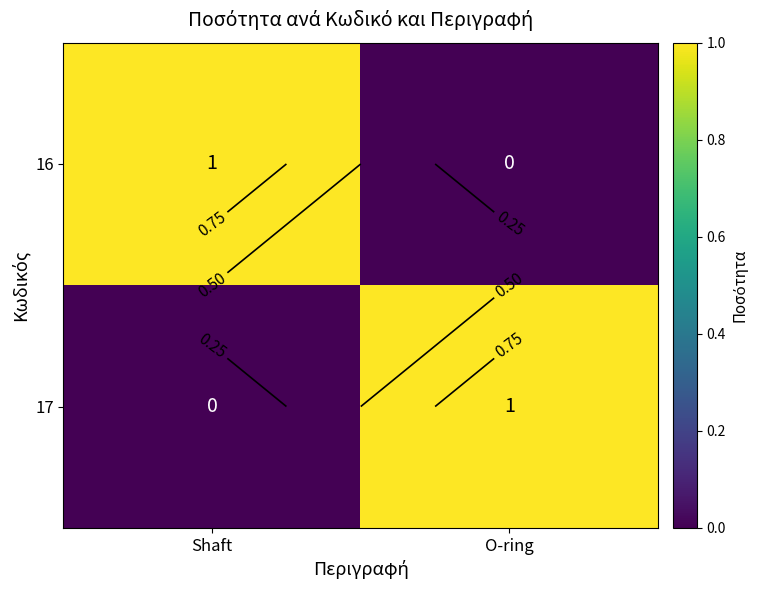

The 17 series shows 0 at Shaft. True or false?

True